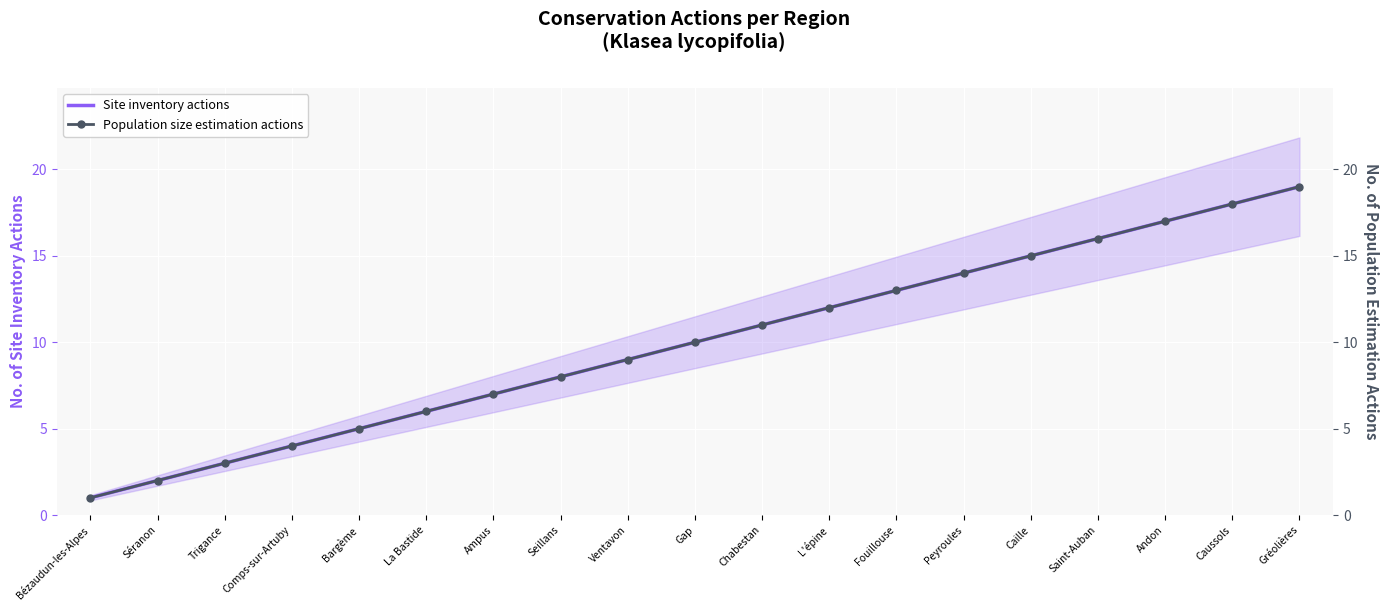

Between Peyroules and Saint-Auban, which series saw the biggest shift?

Site inventory actions